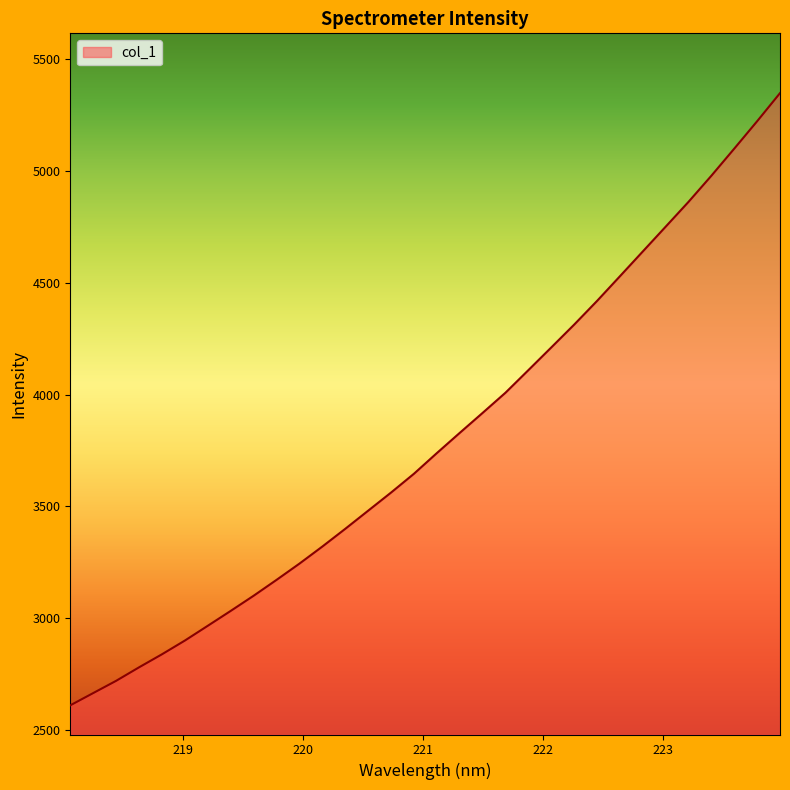

What is the smallest value displayed?

2610.4